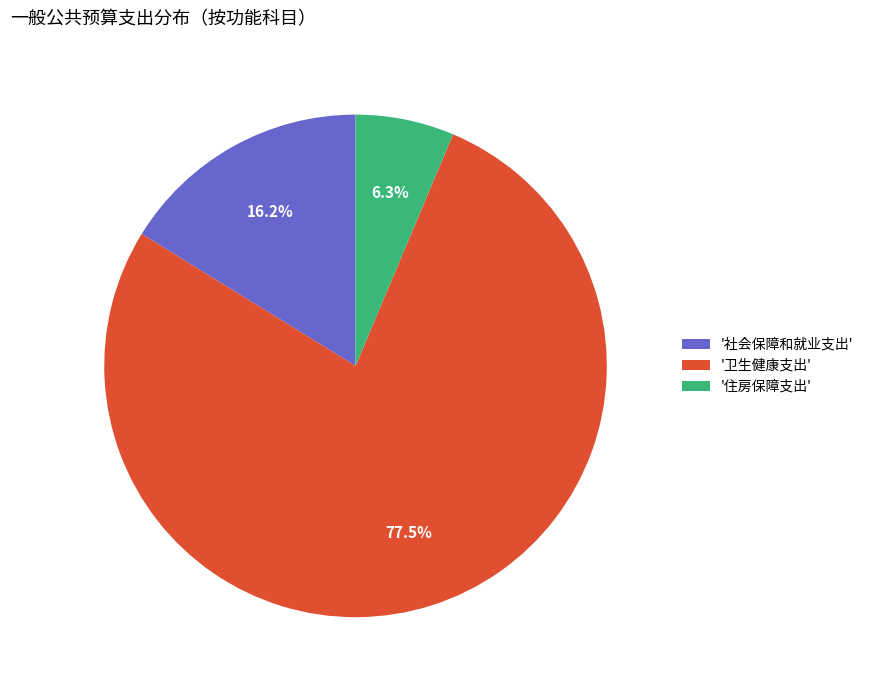

What is the total percentage of '住房保障支出' and '社会保障和就业支出'?

22.5%